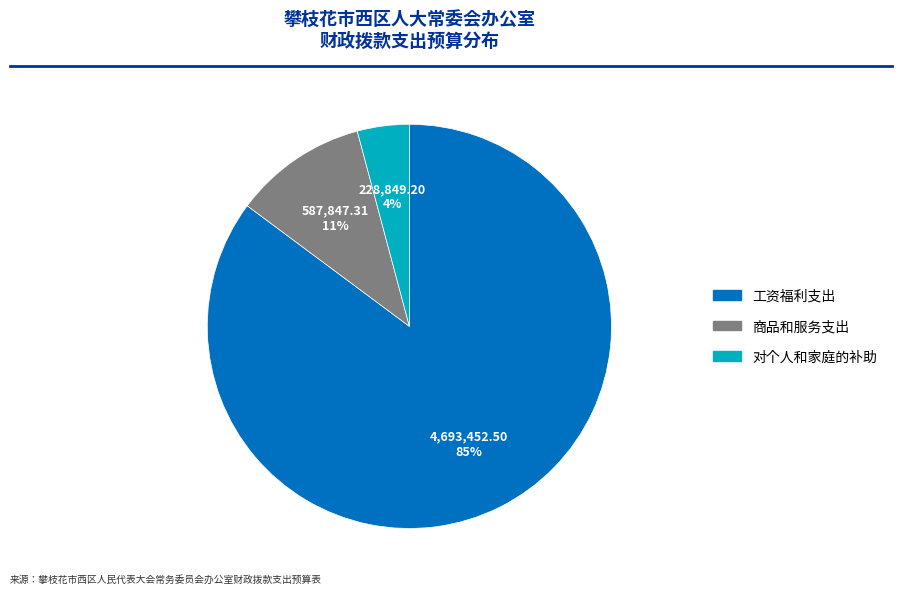

To the nearest percent, what is the difference between the largest and smallest slice percentages?

81%